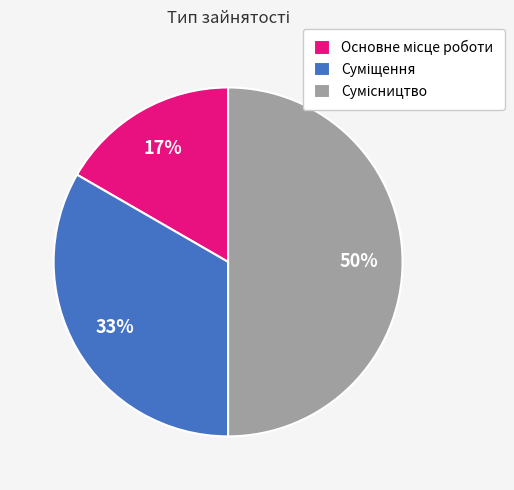

To the nearest percent, what is the average slice percentage?

33%